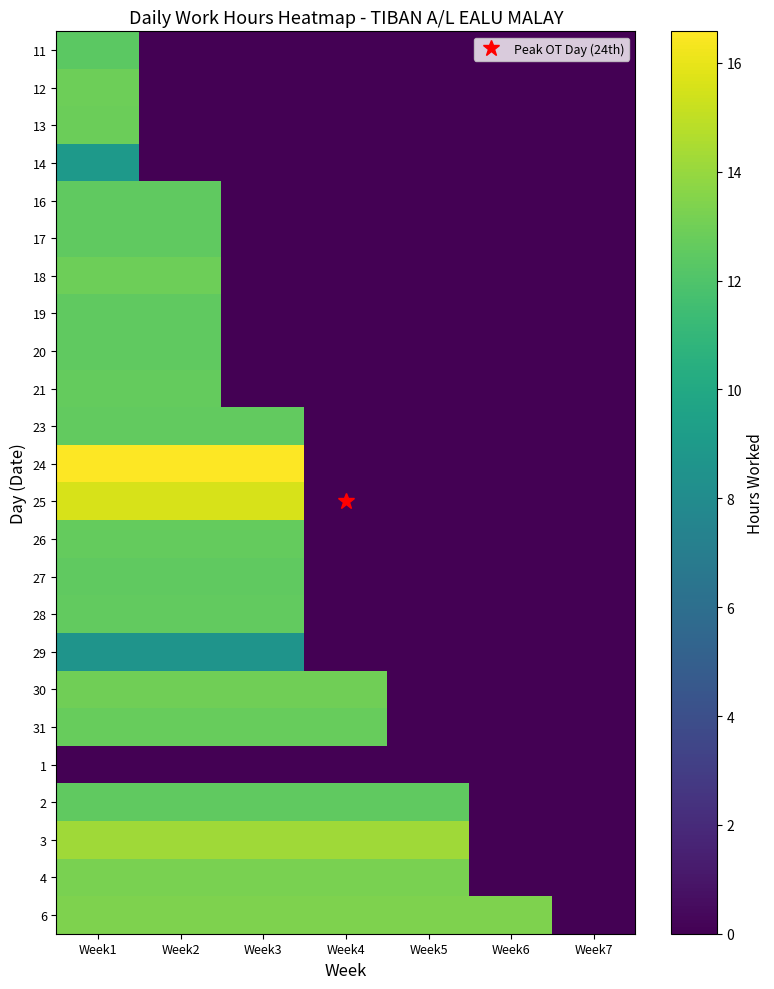

At how many categories does at least one series exceed 4?

6